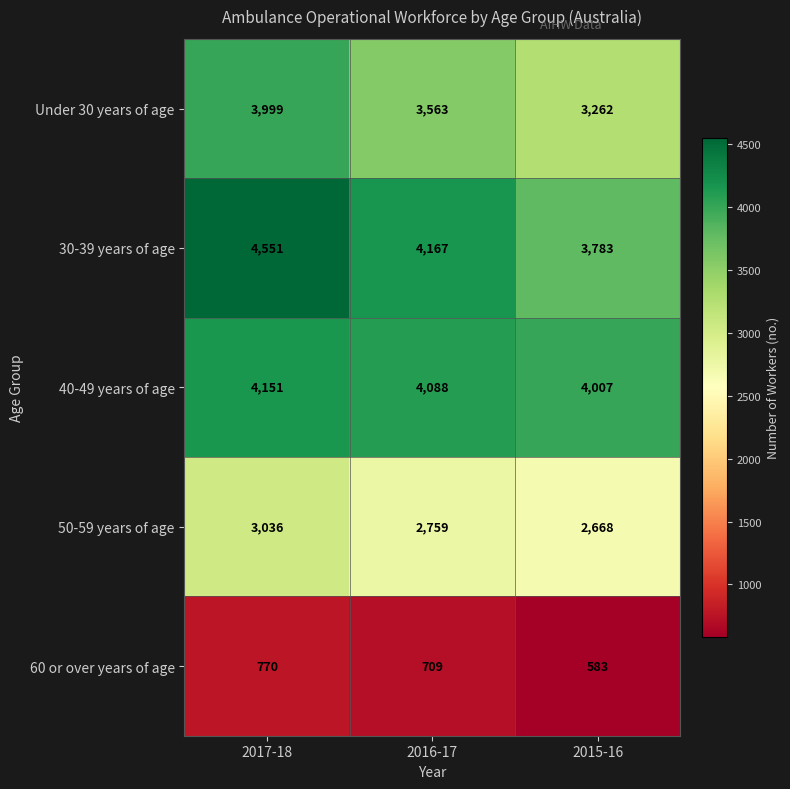

What is the difference between the highest and lowest values at 2015-16?

3424